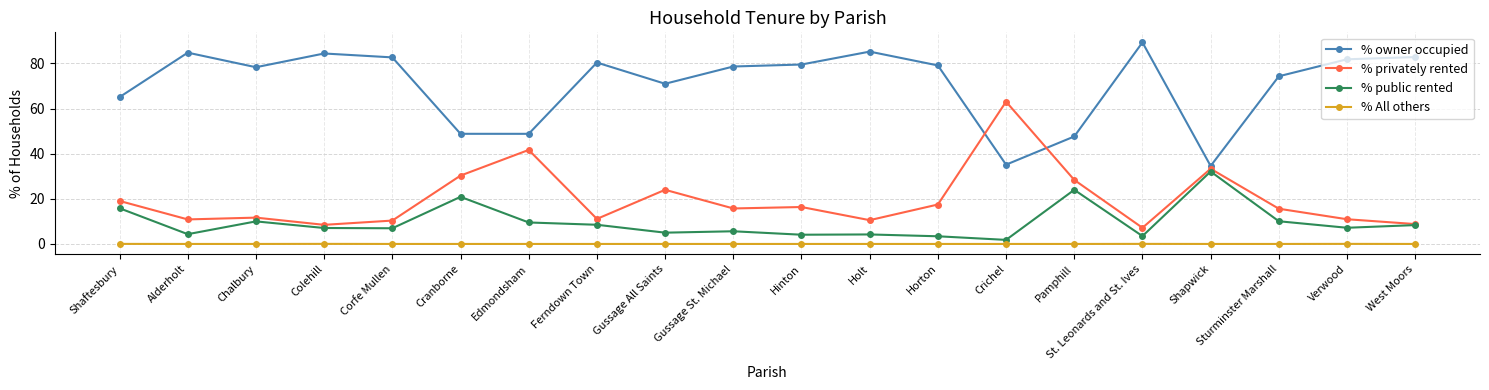

Read the % privately rented value at Shapwick.

33.3